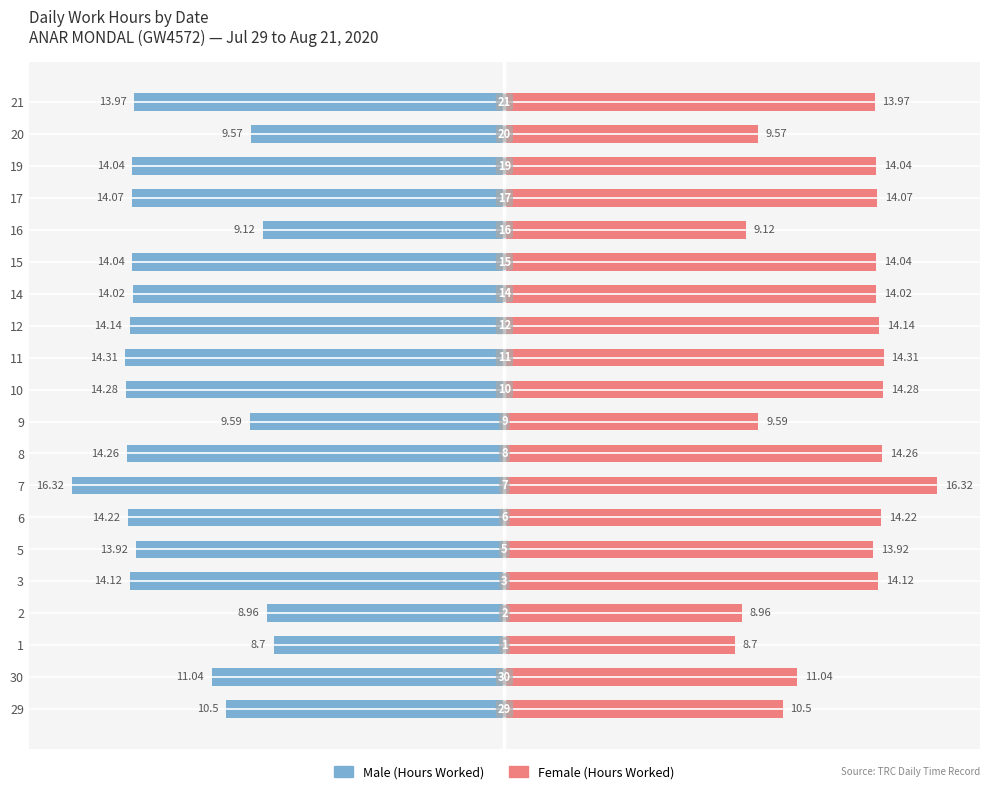

The value of Male at 21 is -19.7. True or false?

False